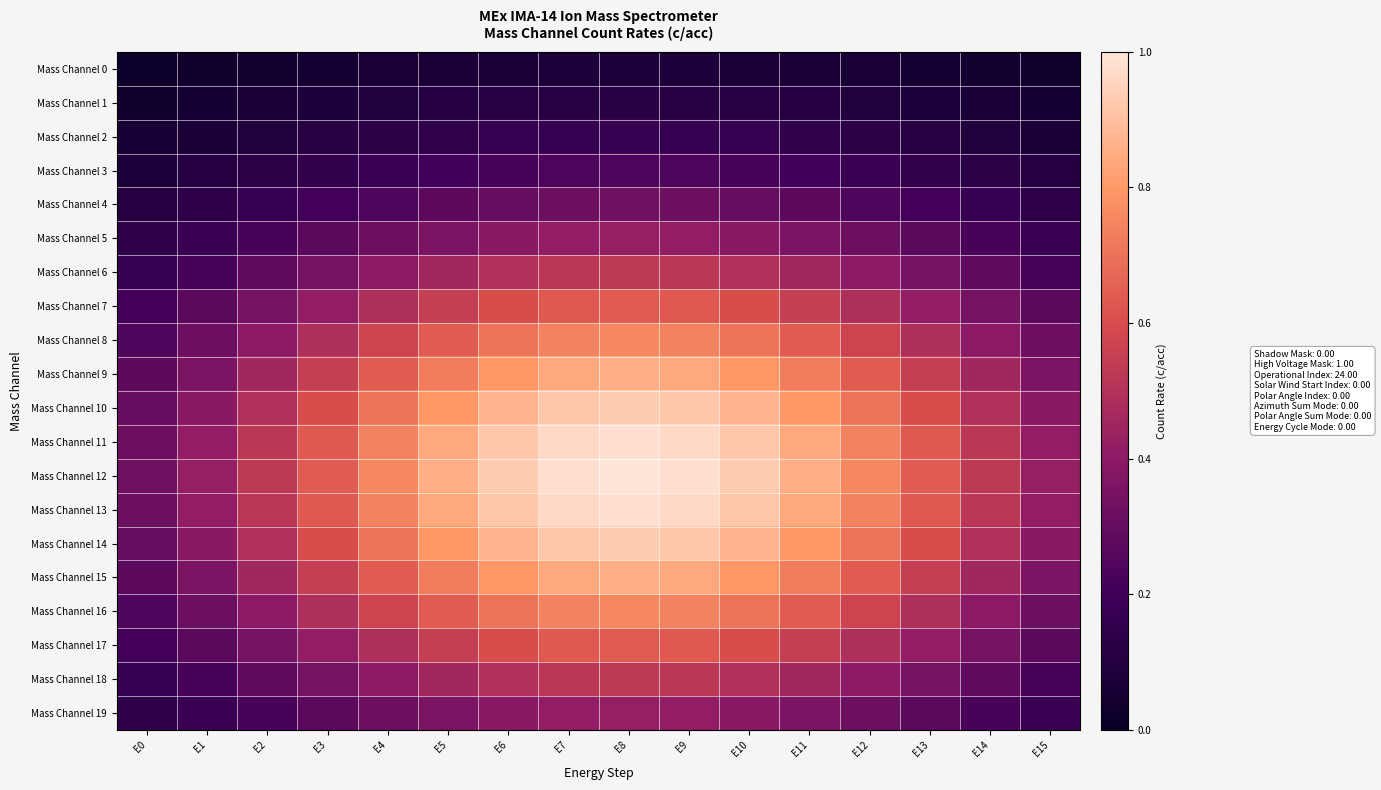

Reading left to right, extract all data points from this chart.

Mass Channel 0: E0=0.0	E1=0.0	E2=0.0	E3=0.1	E4=0.1	E5=0.1	E6=0.1	E7=0.1	E8=0.1	E9=0.1	E10=0.1	E11=0.1	E12=0.1	E13=0.1	E14=0.0	E15=0.0
Mass Channel 1: E0=0.0	E1=0.1	E2=0.1	E3=0.1	E4=0.1	E5=0.1	E6=0.1	E7=0.1	E8=0.1	E9=0.1	E10=0.1	E11=0.1	E12=0.1	E13=0.1	E14=0.1	E15=0.1
Mass Channel 2: E0=0.1	E1=0.1	E2=0.1	E3=0.1	E4=0.1	E5=0.1	E6=0.2	E7=0.2	E8=0.2	E9=0.2	E10=0.2	E11=0.1	E12=0.1	E13=0.1	E14=0.1	E15=0.1
Mass Channel 3: E0=0.1	E1=0.1	E2=0.1	E3=0.2	E4=0.2	E5=0.2	E6=0.2	E7=0.2	E8=0.2	E9=0.2	E10=0.2	E11=0.2	E12=0.2	E13=0.2	E14=0.1	E15=0.1
Mass Channel 4: E0=0.1	E1=0.1	E2=0.2	E3=0.2	E4=0.2	E5=0.3	E6=0.3	E7=0.3	E8=0.3	E9=0.3	E10=0.3	E11=0.3	E12=0.2	E13=0.2	E14=0.2	E15=0.1
Mass Channel 5: E0=0.1	E1=0.2	E2=0.2	E3=0.3	E4=0.3	E5=0.4	E6=0.4	E7=0.4	E8=0.4	E9=0.4	E10=0.4	E11=0.4	E12=0.3	E13=0.3	E14=0.2	E15=0.2
Mass Channel 6: E0=0.2	E1=0.2	E2=0.3	E3=0.3	E4=0.4	E5=0.5	E6=0.5	E7=0.5	E8=0.5	E9=0.5	E10=0.5	E11=0.5	E12=0.4	E13=0.3	E14=0.3	E15=0.2
Mass Channel 7: E0=0.2	E1=0.3	E2=0.3	E3=0.4	E4=0.5	E5=0.6	E6=0.6	E7=0.6	E8=0.6	E9=0.6	E10=0.6	E11=0.6	E12=0.5	E13=0.4	E14=0.3	E15=0.3
Mass Channel 8: E0=0.2	E1=0.3	E2=0.4	E3=0.5	E4=0.6	E5=0.6	E6=0.7	E7=0.7	E8=0.8	E9=0.7	E10=0.7	E11=0.6	E12=0.6	E13=0.5	E14=0.4	E15=0.3
Mass Channel 9: E0=0.3	E1=0.4	E2=0.5	E3=0.6	E4=0.6	E5=0.7	E6=0.8	E7=0.8	E8=0.9	E9=0.8	E10=0.8	E11=0.7	E12=0.6	E13=0.6	E14=0.5	E15=0.4
Mass Channel 10: E0=0.3	E1=0.4	E2=0.5	E3=0.6	E4=0.7	E5=0.8	E6=0.9	E7=0.9	E8=0.9	E9=0.9	E10=0.9	E11=0.8	E12=0.7	E13=0.6	E14=0.5	E15=0.4
Mass Channel 11: E0=0.3	E1=0.4	E2=0.5	E3=0.6	E4=0.7	E5=0.8	E6=0.9	E7=1.0	E8=1.0	E9=1.0	E10=0.9	E11=0.8	E12=0.7	E13=0.6	E14=0.5	E15=0.4
Mass Channel 12: E0=0.3	E1=0.4	E2=0.5	E3=0.6	E4=0.8	E5=0.9	E6=0.9	E7=1.0	E8=1.0	E9=1.0	E10=0.9	E11=0.9	E12=0.8	E13=0.6	E14=0.5	E15=0.4
Mass Channel 13: E0=0.3	E1=0.4	E2=0.5	E3=0.6	E4=0.7	E5=0.8	E6=0.9	E7=1.0	E8=1.0	E9=1.0	E10=0.9	E11=0.8	E12=0.7	E13=0.6	E14=0.5	E15=0.4
Mass Channel 14: E0=0.3	E1=0.4	E2=0.5	E3=0.6	E4=0.7	E5=0.8	E6=0.9	E7=0.9	E8=0.9	E9=0.9	E10=0.9	E11=0.8	E12=0.7	E13=0.6	E14=0.5	E15=0.4
Mass Channel 15: E0=0.3	E1=0.4	E2=0.5	E3=0.6	E4=0.6	E5=0.7	E6=0.8	E7=0.8	E8=0.9	E9=0.8	E10=0.8	E11=0.7	E12=0.6	E13=0.6	E14=0.5	E15=0.4
Mass Channel 16: E0=0.2	E1=0.3	E2=0.4	E3=0.5	E4=0.6	E5=0.6	E6=0.7	E7=0.7	E8=0.8	E9=0.7	E10=0.7	E11=0.6	E12=0.6	E13=0.5	E14=0.4	E15=0.3
Mass Channel 17: E0=0.2	E1=0.3	E2=0.3	E3=0.4	E4=0.5	E5=0.6	E6=0.6	E7=0.6	E8=0.6	E9=0.6	E10=0.6	E11=0.6	E12=0.5	E13=0.4	E14=0.3	E15=0.3
Mass Channel 18: E0=0.2	E1=0.2	E2=0.3	E3=0.3	E4=0.4	E5=0.5	E6=0.5	E7=0.5	E8=0.5	E9=0.5	E10=0.5	E11=0.5	E12=0.4	E13=0.3	E14=0.3	E15=0.2
Mass Channel 19: E0=0.1	E1=0.2	E2=0.2	E3=0.3	E4=0.3	E5=0.4	E6=0.4	E7=0.4	E8=0.4	E9=0.4	E10=0.4	E11=0.4	E12=0.3	E13=0.3	E14=0.2	E15=0.2